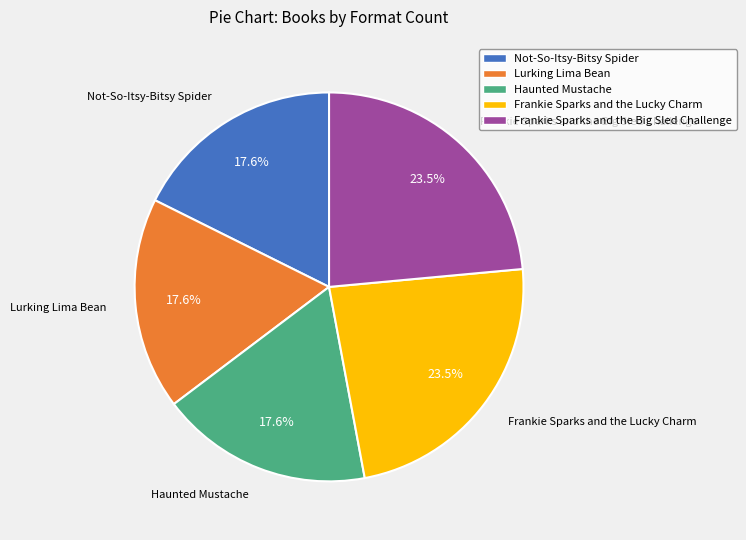

What is the total percentage of Not-So-Itsy-Bitsy Spider and Frankie Sparks and the Big Sled Challenge?

41.2%